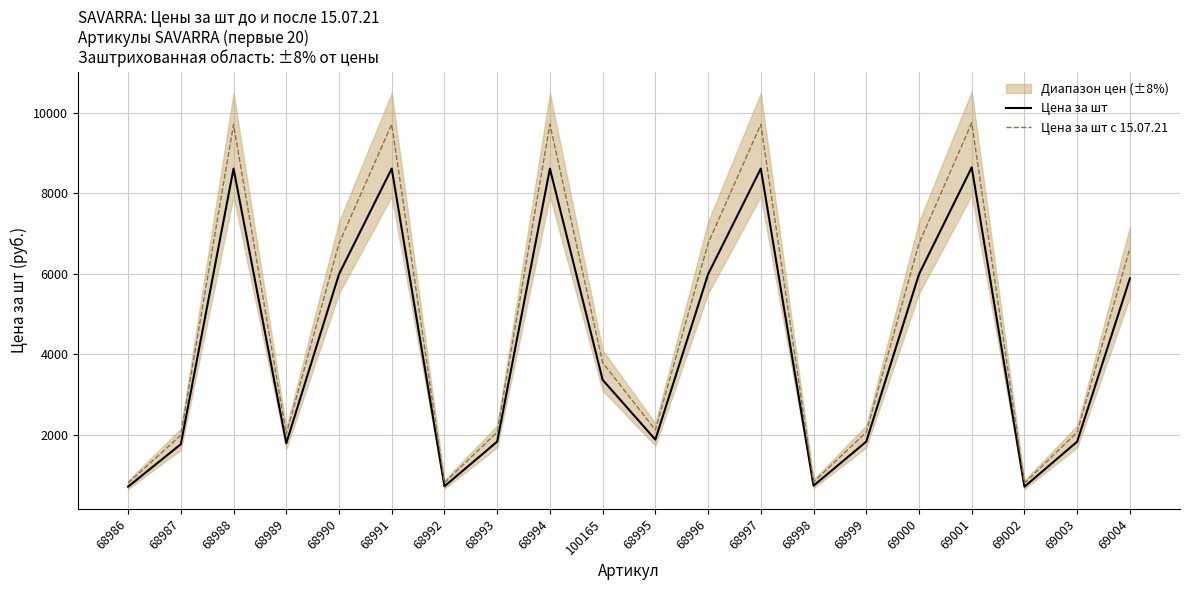

At which label does Цена за шт reach its minimum?

68986